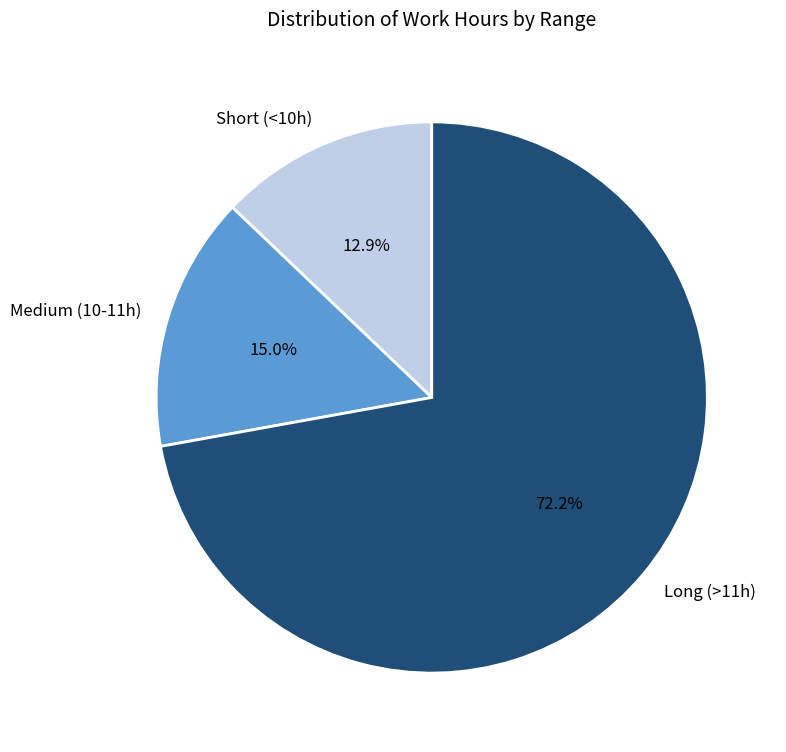

How many slices are in this pie chart?

3